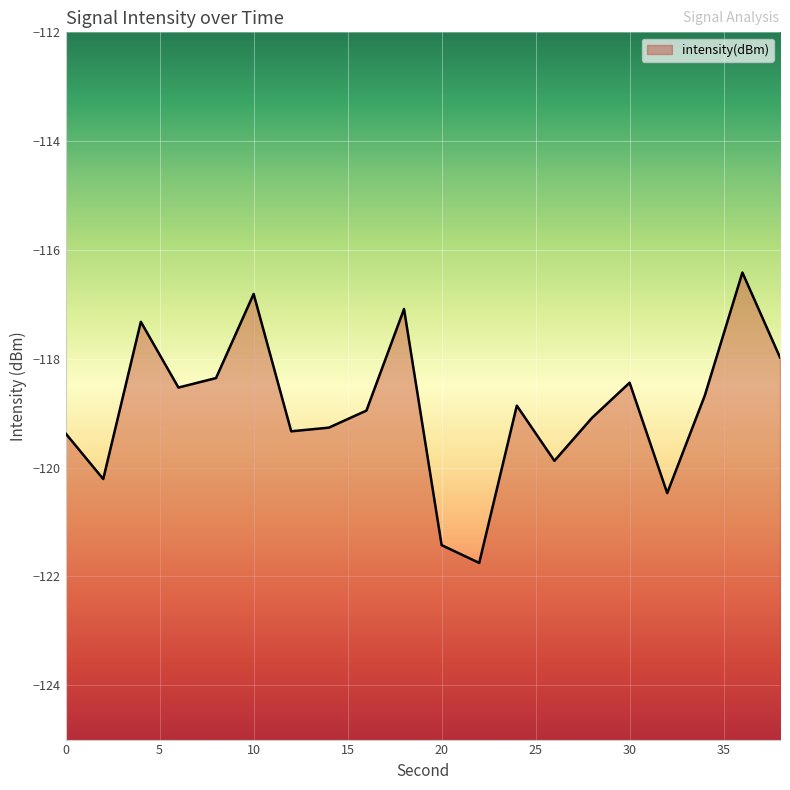

Where does the data first go above -118?

4